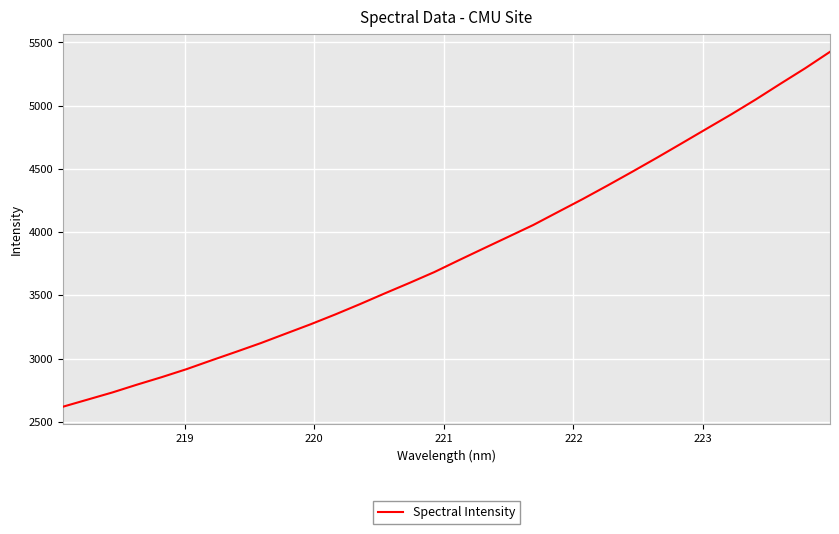

What is the minimum value shown in the chart?

2619.9